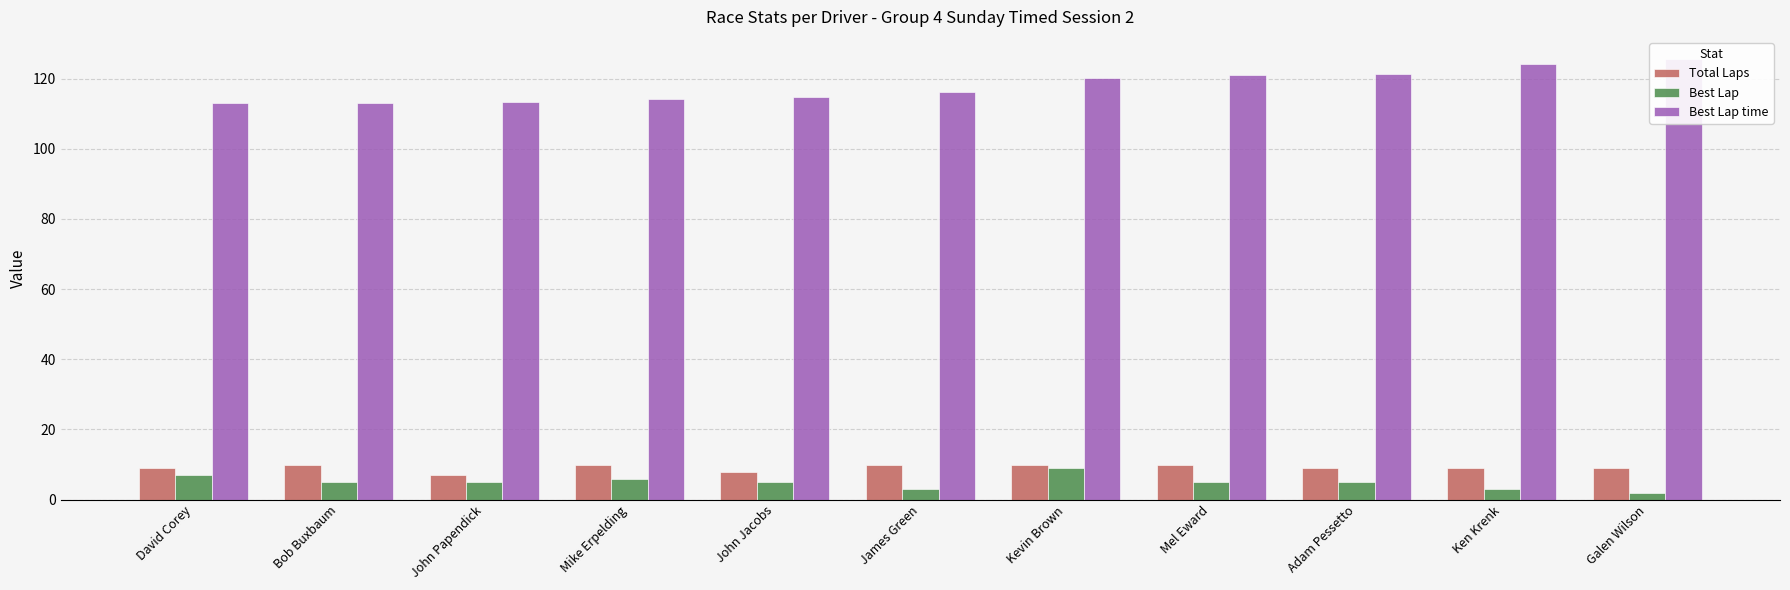

Reading left to right, extract all data points from this chart.

Total Laps: 9.0	10.0	7.0	10.0	8.0	10.0	10.0	10.0	9.0	9.0	9.0
Best Lap: 7.0	5.0	5.0	6.0	5.0	3.0	9.0	5.0	5.0	3.0	2.0
Best Lap time: 113.0	113.0	113.3	114.1	114.9	116.2	120.1	121.0	121.4	124.1	125.6